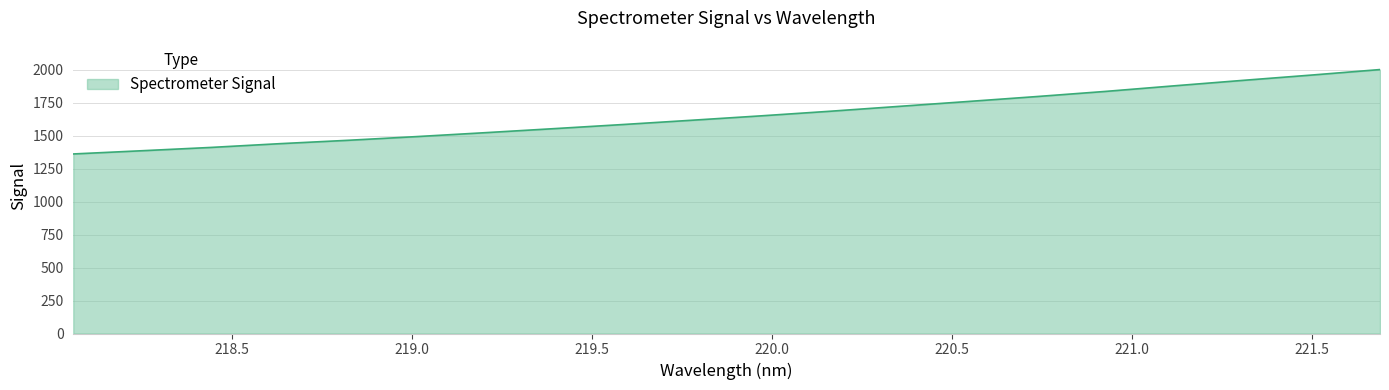

What is the minimum value shown in the chart?

1360.3